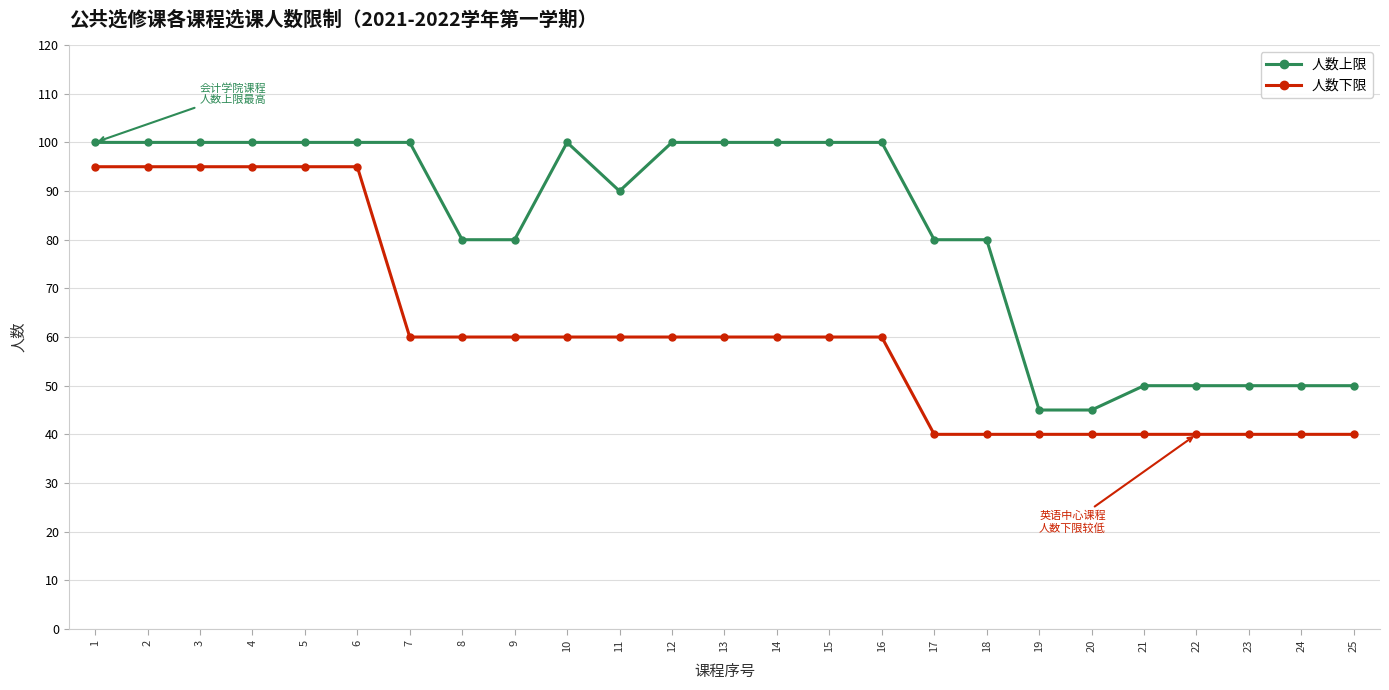

What is the value of the 人数上限 point at the 22nd from the left?

50